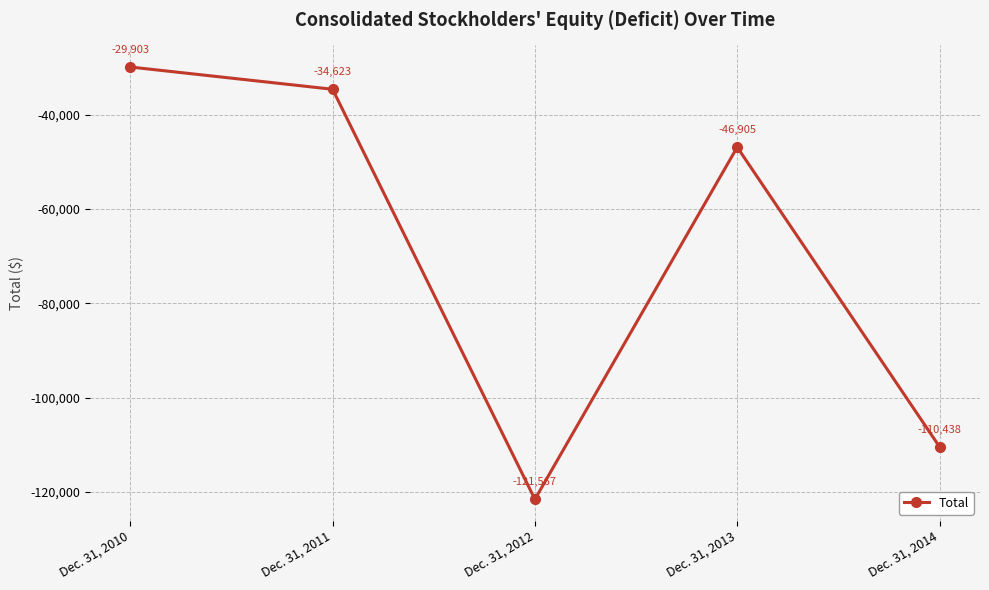

Which label corresponds to the largest value in the chart?

Dec. 31, 2010